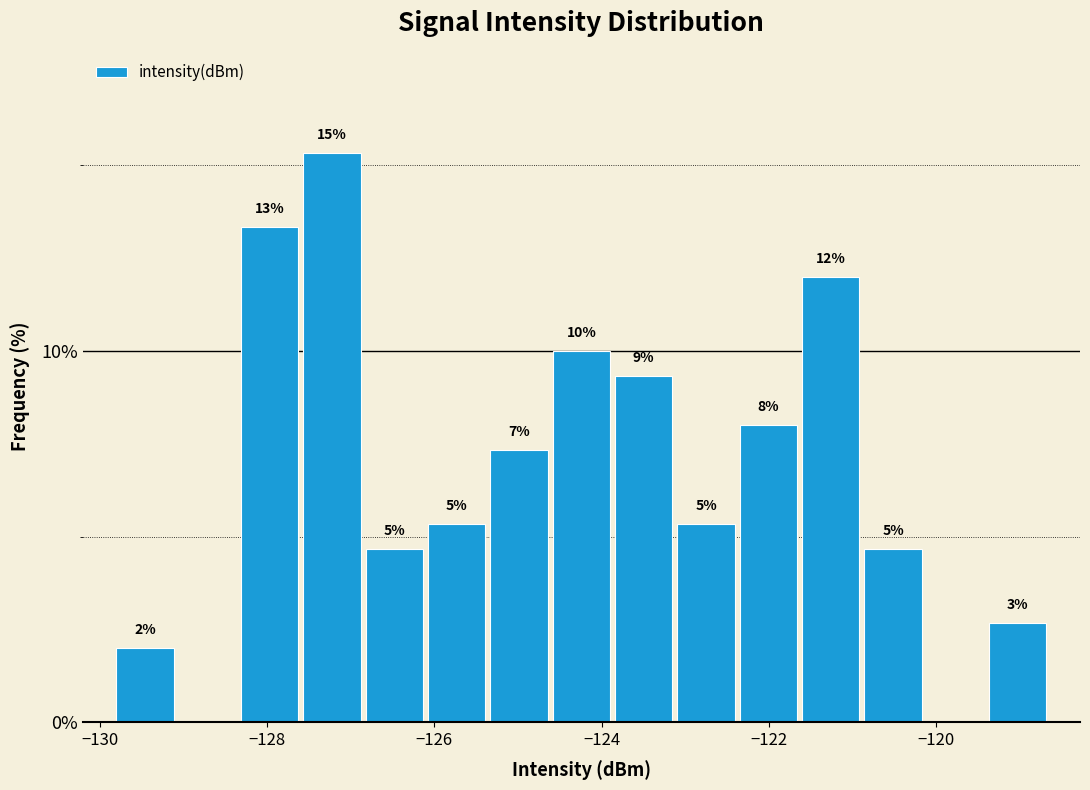

Around what value on the x-axis is the tallest bar? Give the approximate position of its centre, as read against the axis.

-127.2